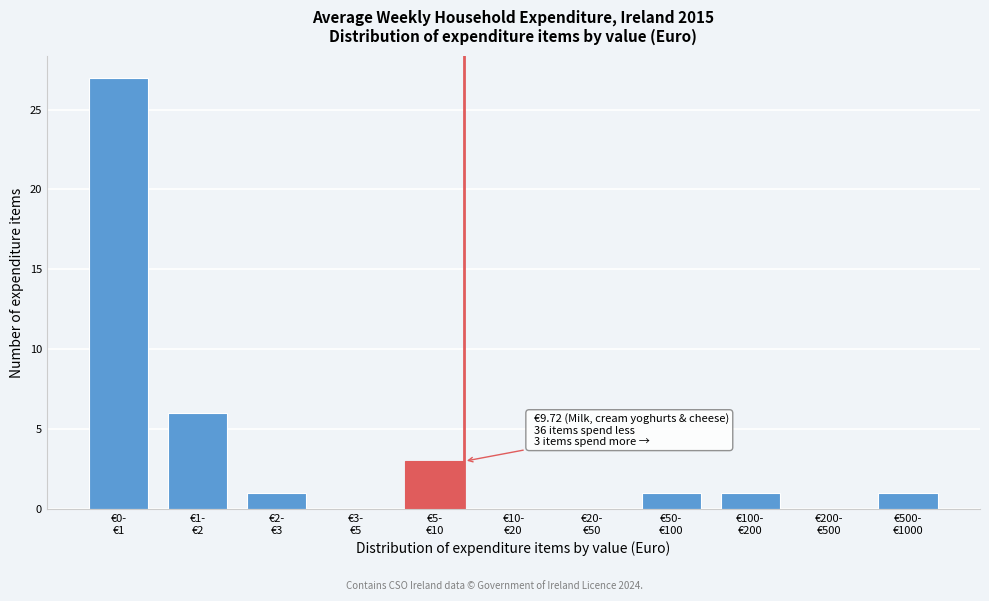

What is the sum of all values?

40